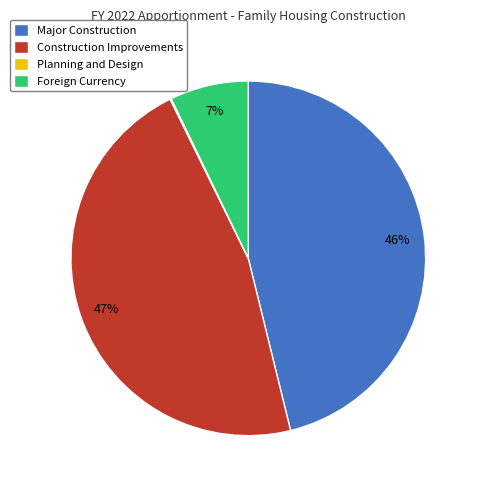

Is the sum of Major Construction and Foreign Currency greater than half?

Yes